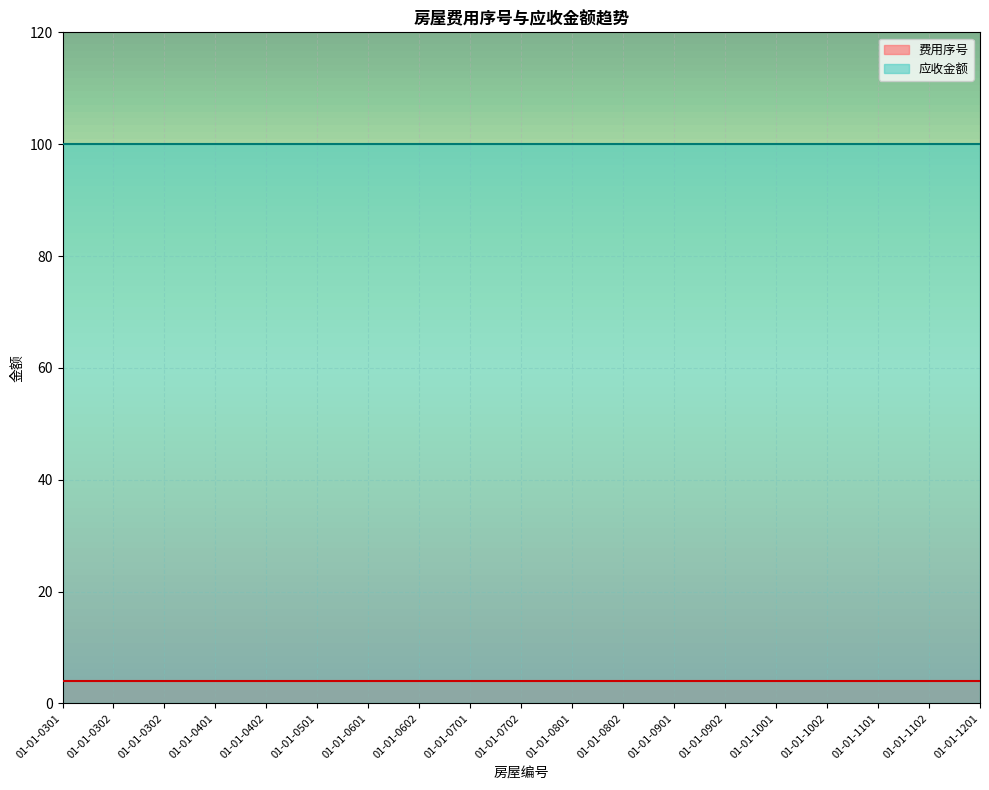

How many lines are shown in the chart?

2